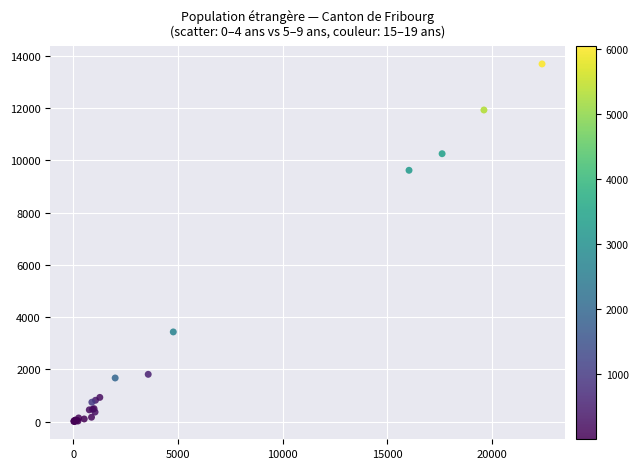

What Y value in the scatter plot is closest to 6852?

9623